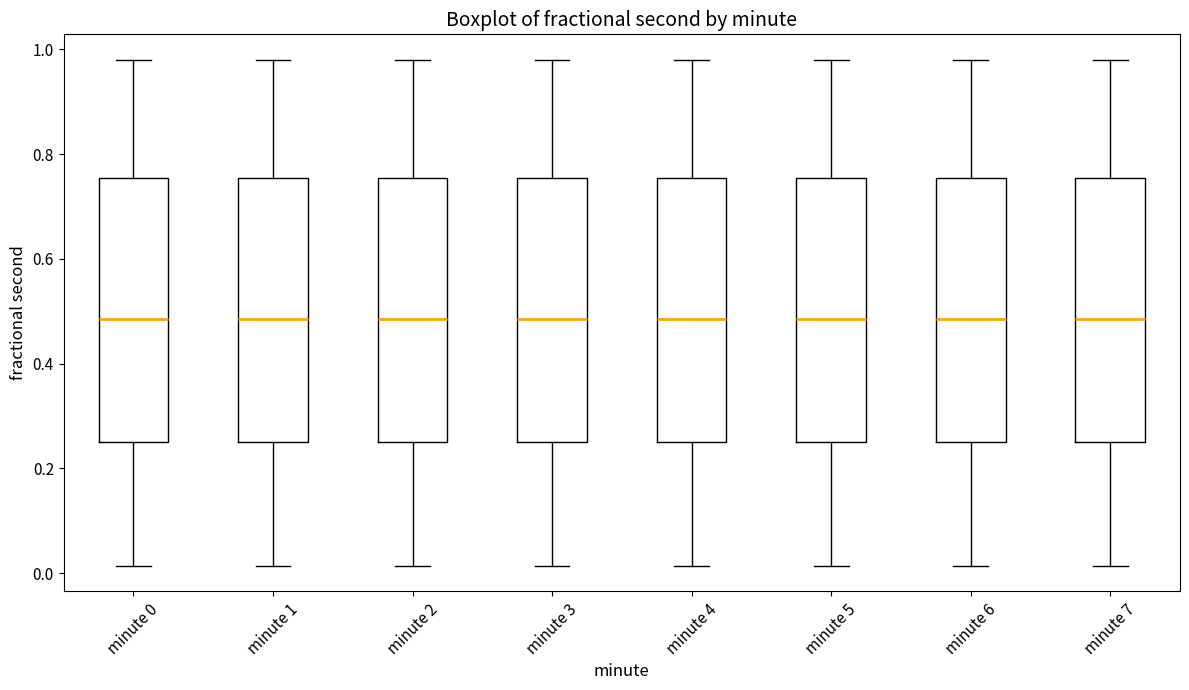

Where does the lower whisker of the box for minute 0 end on the y-axis? The values are not printed on the chart, so give them approximately, as read against the axis.

0.02